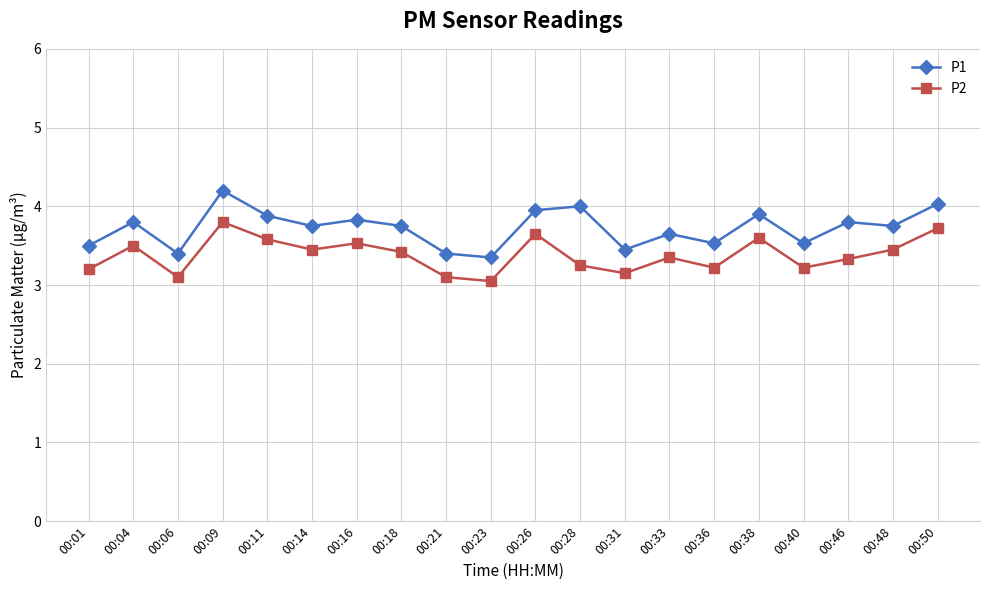

At which category does P1 reach its first local valley?

00:06